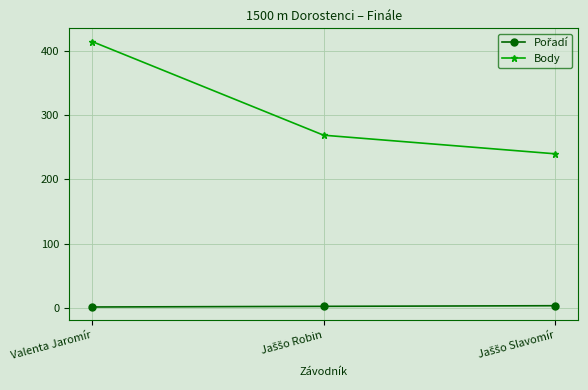

Which series has the largest total across all categories?

Body